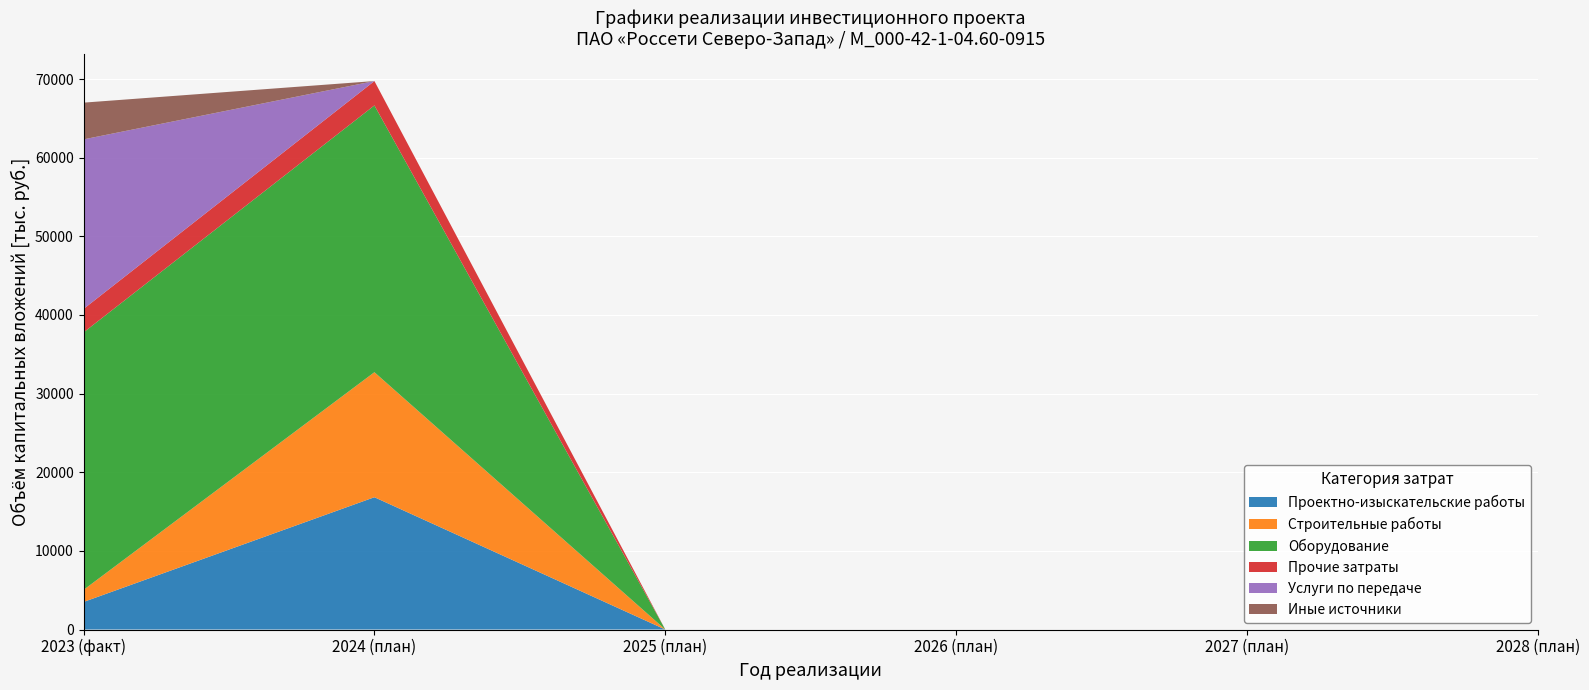

Which category has the highest value in the Проектно-изыскательские работы series?

2024 (план)